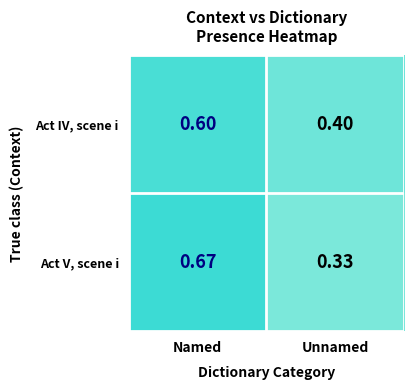

At which category is the sum across all series the highest?

Named